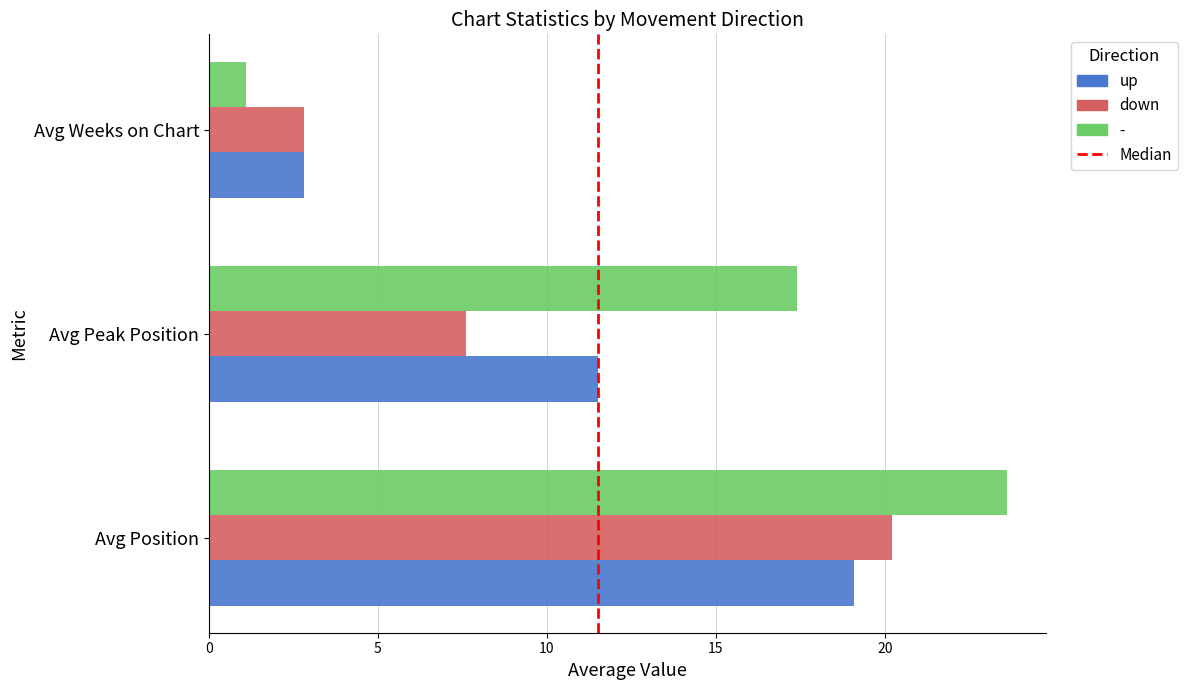

Which category has the lowest value across all series?

Avg Weeks on Chart